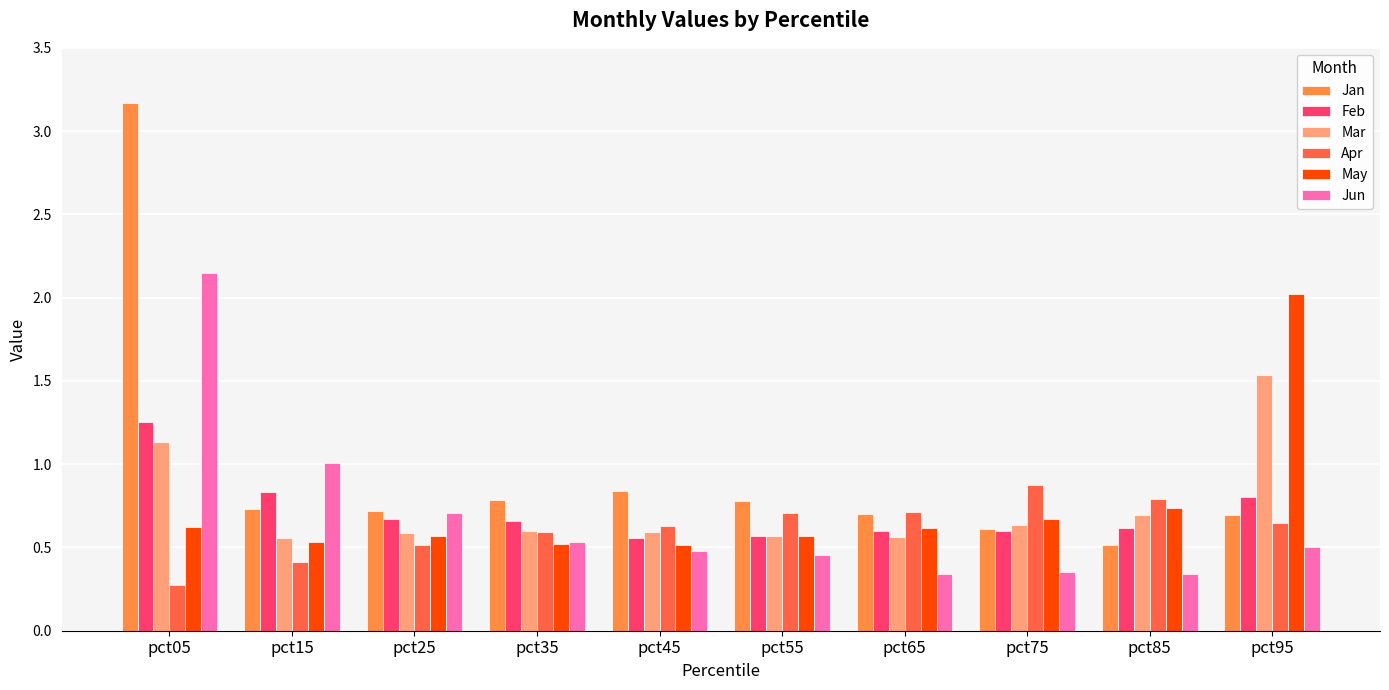

How many series are shown in this chart?

6